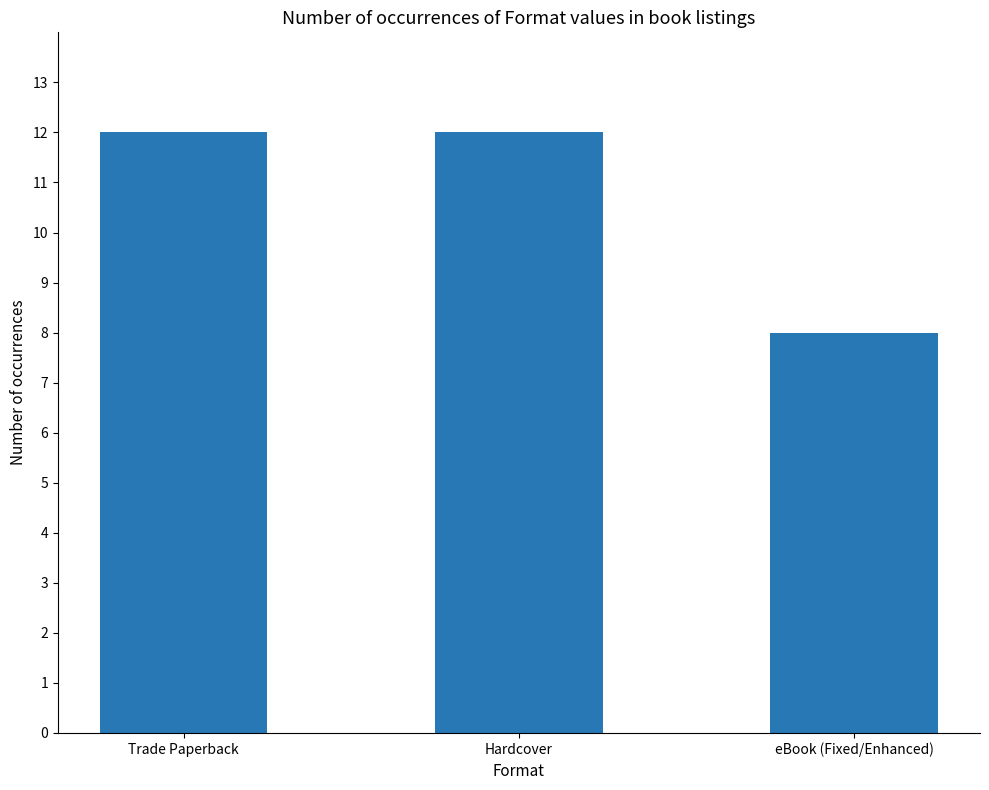

What is the maximum value shown in the chart?

12